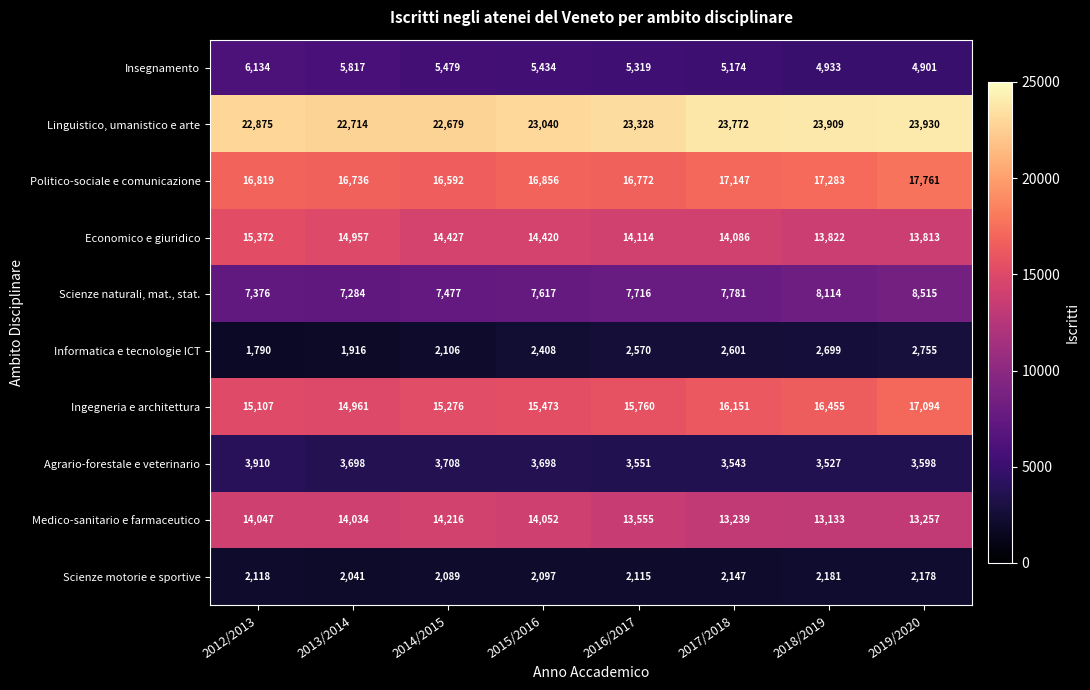

Between 2013/2014 and 2018/2019, which series saw the biggest shift?

Ingegneria e architettura